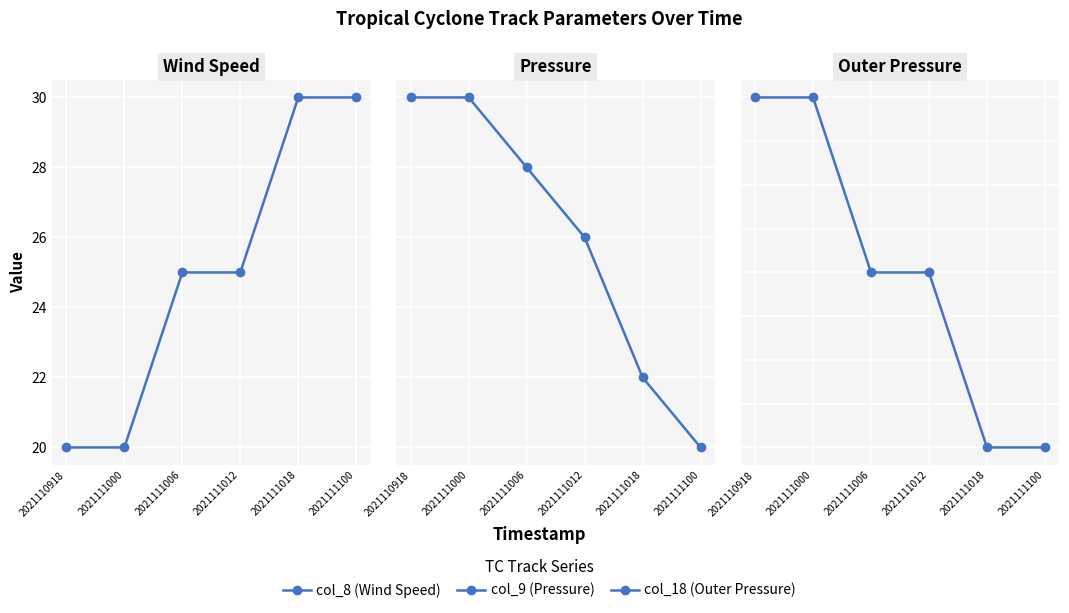

What is the total value across all series at 2021111006?

2037